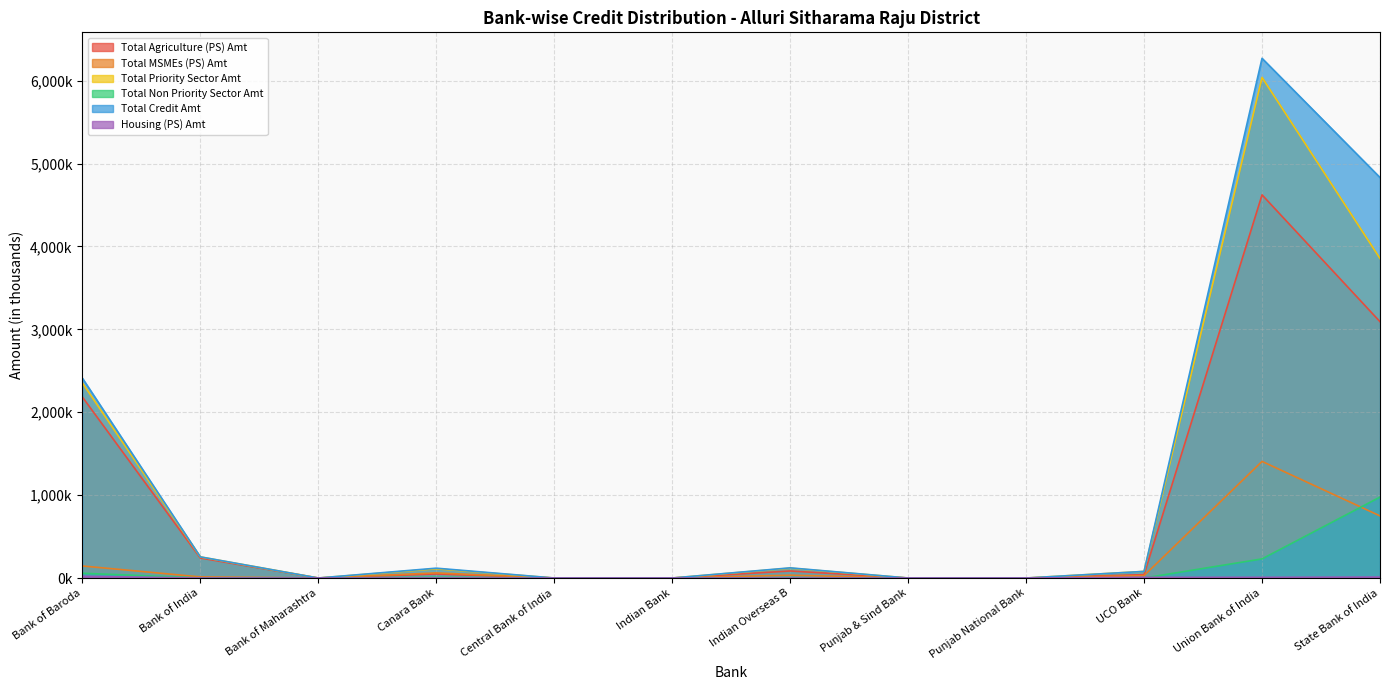

Where is the first local maximum for Total Priority Sector Amt?

Canara Bank